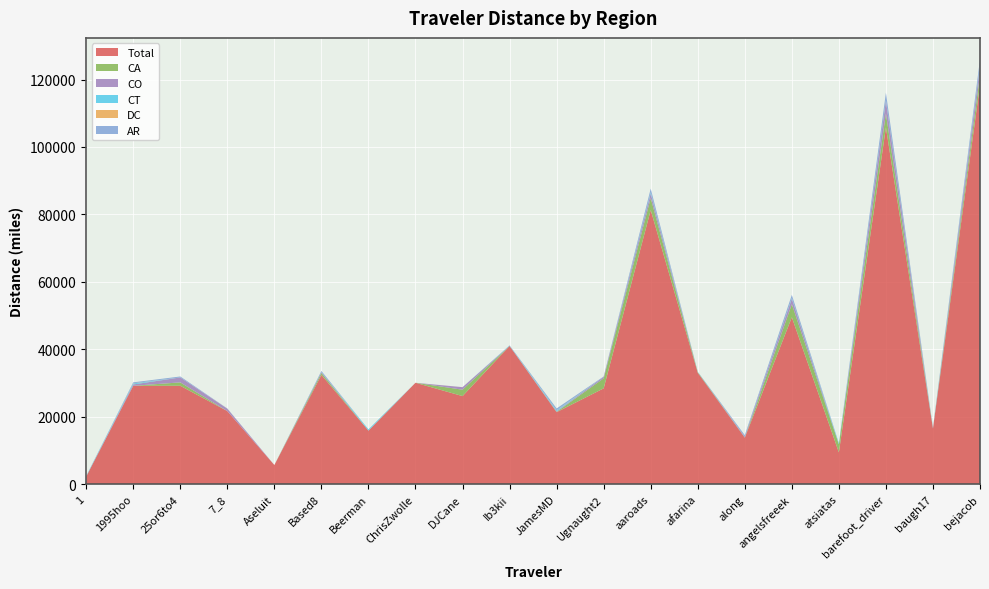

Reading right to left, what are all the values shown in this chart?

Total: 118479.2	16542.6	105798.5	9427.5	49500.9	13788.5	33067.1	81273.7	28415.5	21352.9	40984.0	26120.7	30075.5	15888.2	32405.5	5679.6	21675.2	29179.3	29174.3	2269.8
CA: 2860.2	0.0	4132.2	2385.8	3877.6	49.2	157.4	3569.9	2974.9	96.9	0.0	1893.3	0.0	0.0	589.6	0.0	0.0	1009.0	0.0	0.0
CO: 2619.6	0.0	3725.1	15.0	1614.6	276.1	0.0	1344.7	430.0	166.3	10.2	751.5	0.0	0.0	207.3	0.0	717.0	1464.0	397.2	0.0
CT: 414.8	231.1	198.0	346.3	207.5	0.0	111.8	371.5	0.0	263.0	104.7	0.0	0.0	366.4	0.0	0.0	0.0	0.0	297.1	167.1
DC: 39.1	0.0	7.8	3.6	12.0	6.3	6.4	30.9	10.5	36.1	0.0	8.9	0.0	1.9	0.0	0.0	10.0	0.0	51.0	2.8
AR: 1624.2	0.0	2208.9	0.0	910.4	418.1	0.0	1034.2	114.0	536.6	74.9	0.0	0.0	0.0	364.3	0.0	48.8	283.1	278.3	0.0